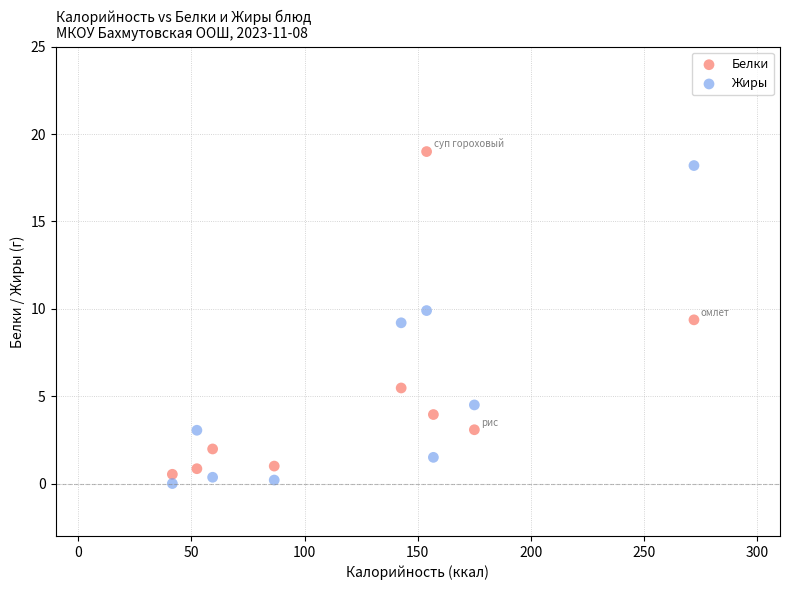

Across all data points, what is the range of Y values (max minus min)?

19.0